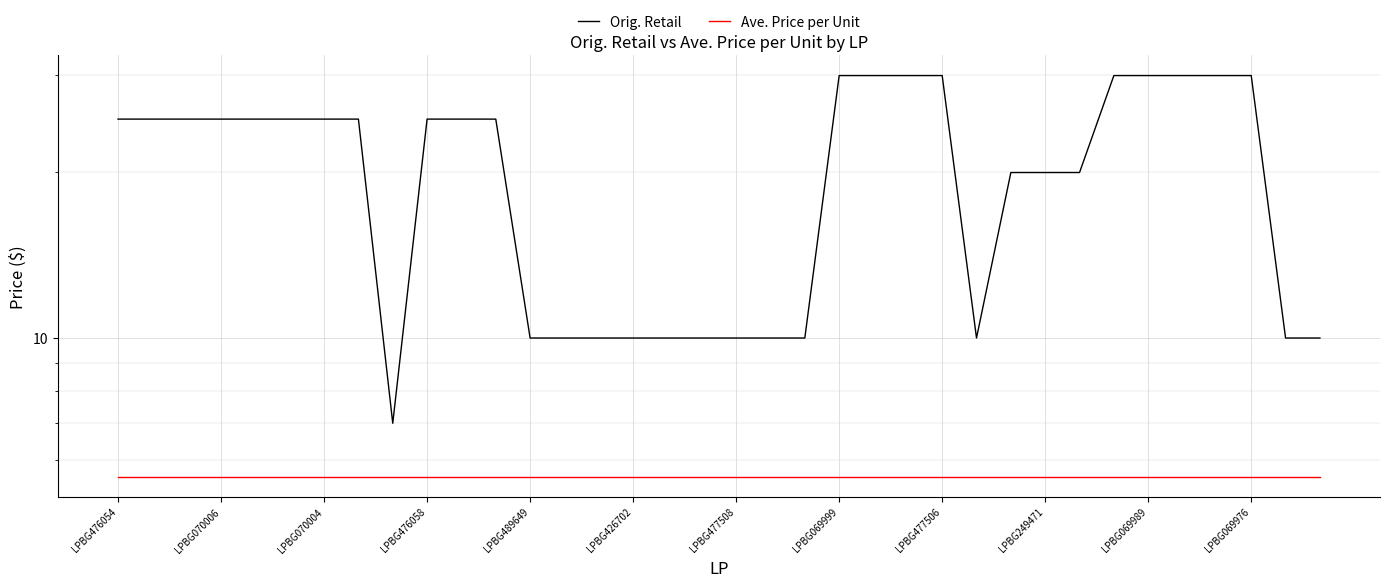

What is the spread (max minus min) of values at LPBG489649?

4.4